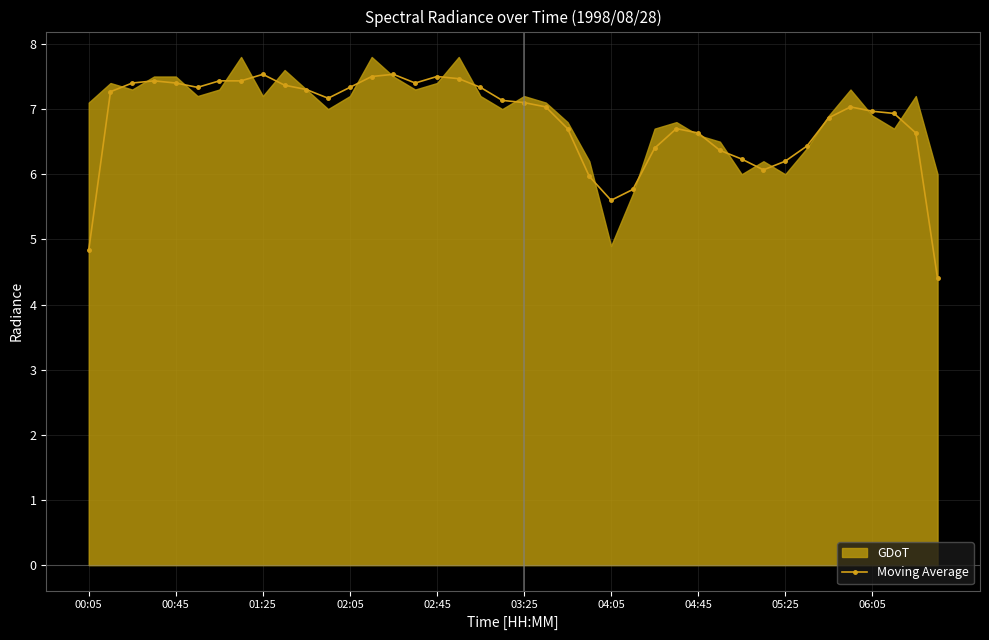

At which label is the value closest to 5?

00:05